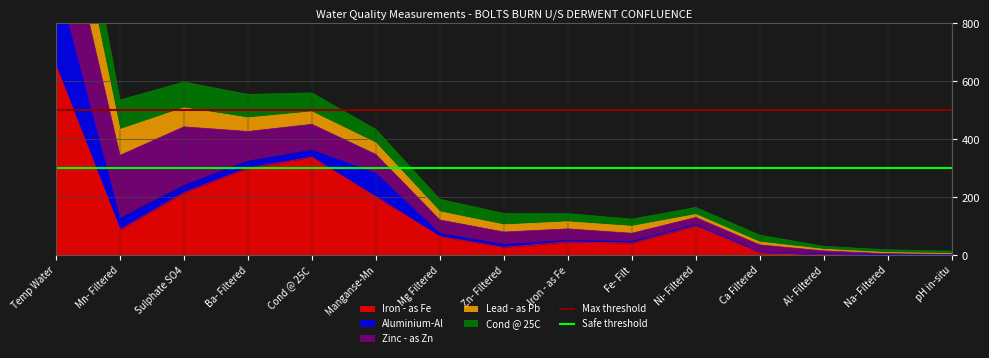

At which label does Max threshold reach its peak?

Temp Water